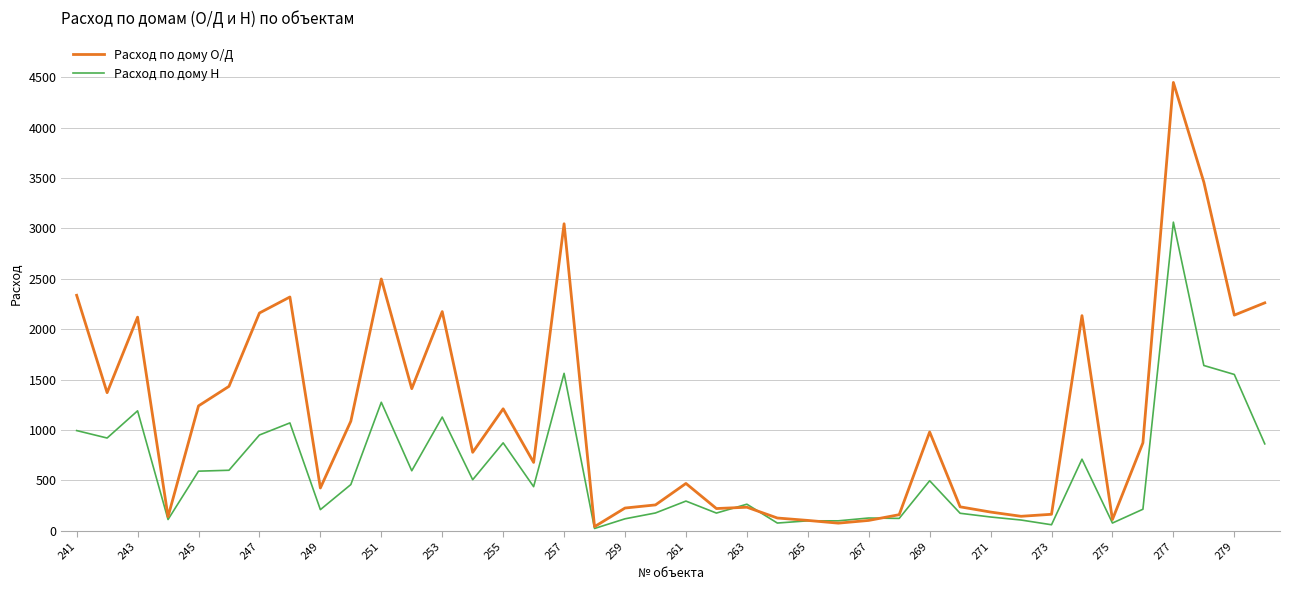

Which series has the largest range (max minus min)?

Расход по дому О/Д